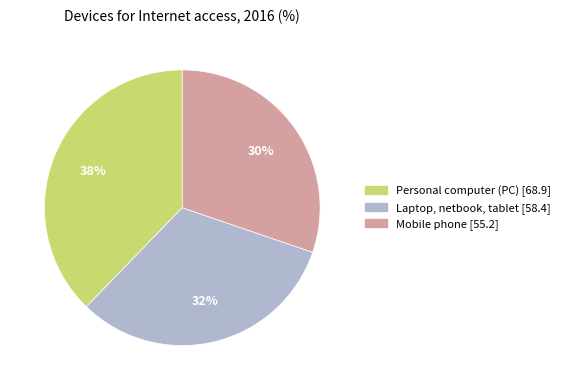

Is it true that Personal computer (PC) is 38% of the pie?

True